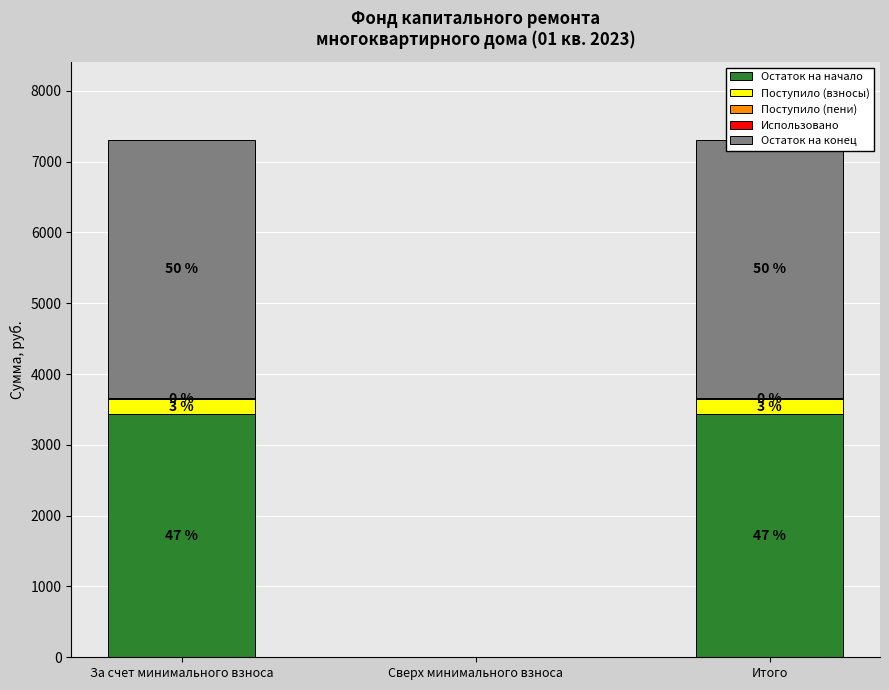

Between За счет минимального взноса and Сверх минимального взноса, which series saw the biggest shift?

Остаток на конец